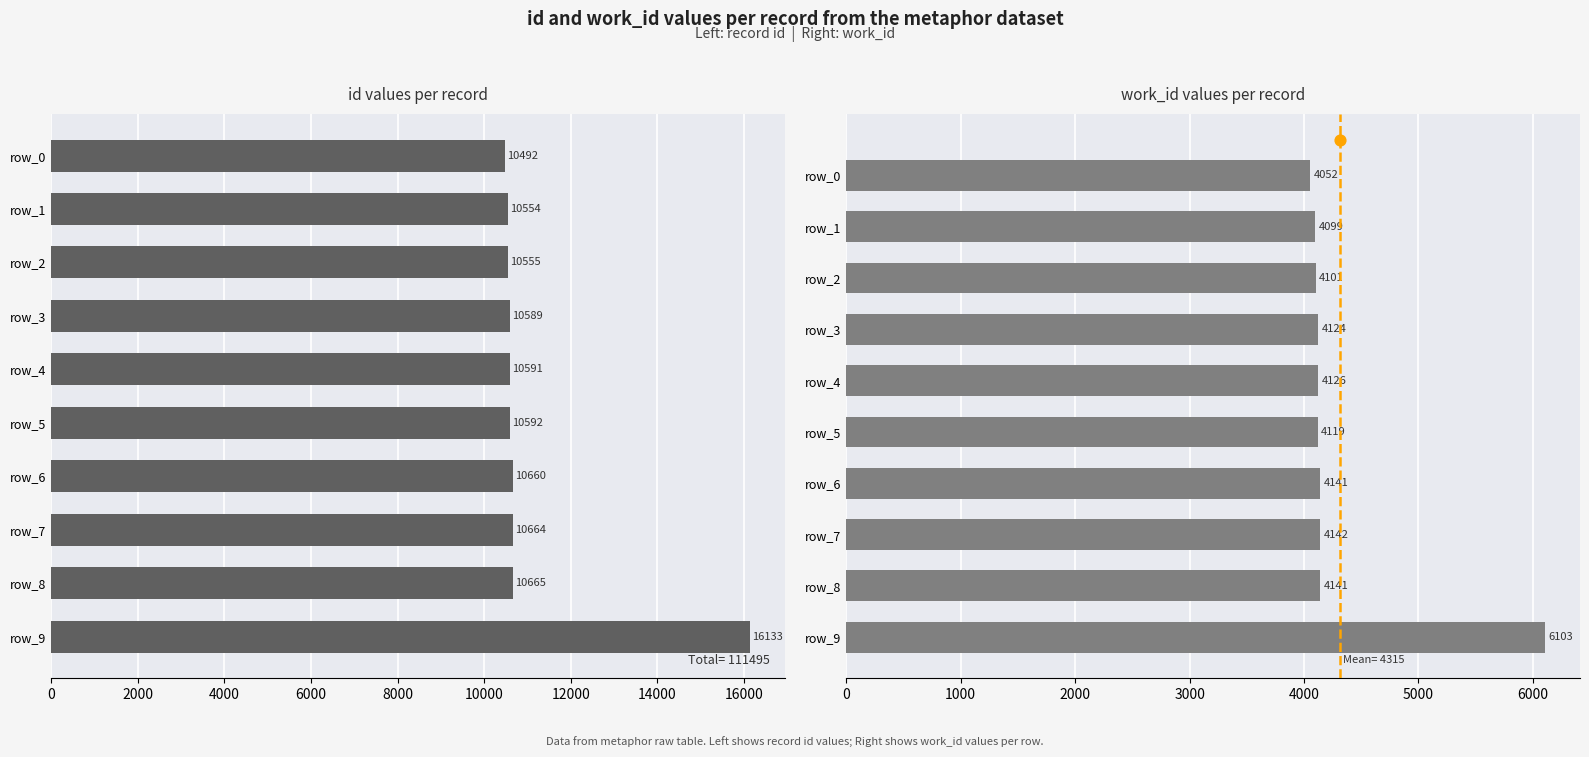

Which series has the largest Y range (max minus min)?

id